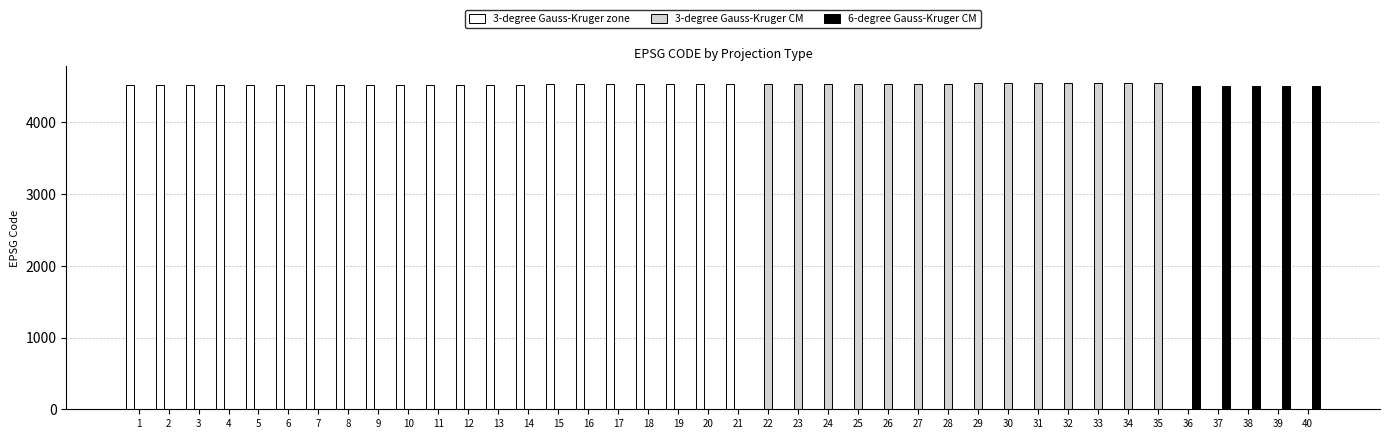

Which series has the largest total across all categories?

3-degree Gauss-Kruger zone